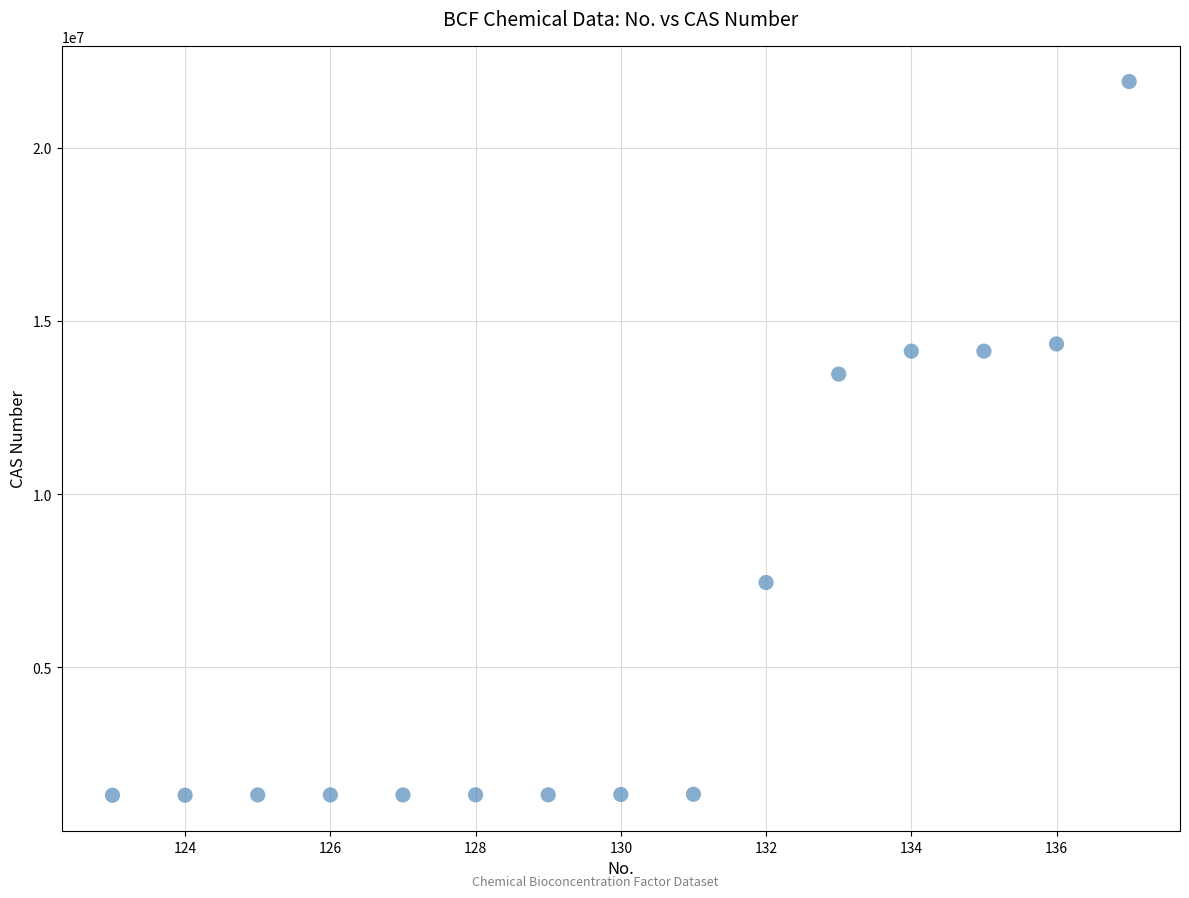

What Y value in the scatter plot is closest to 11605907?

13463677